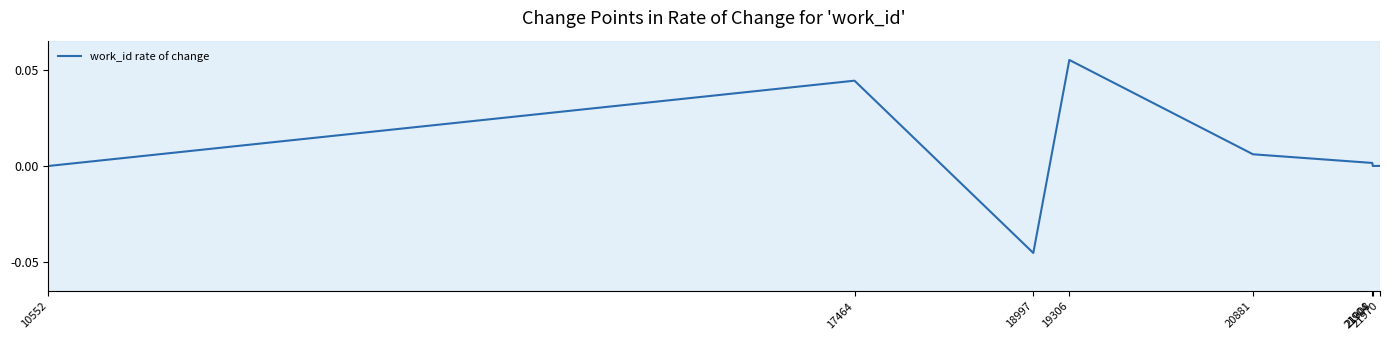

Does the chart display data point markers on the line(s)?

No